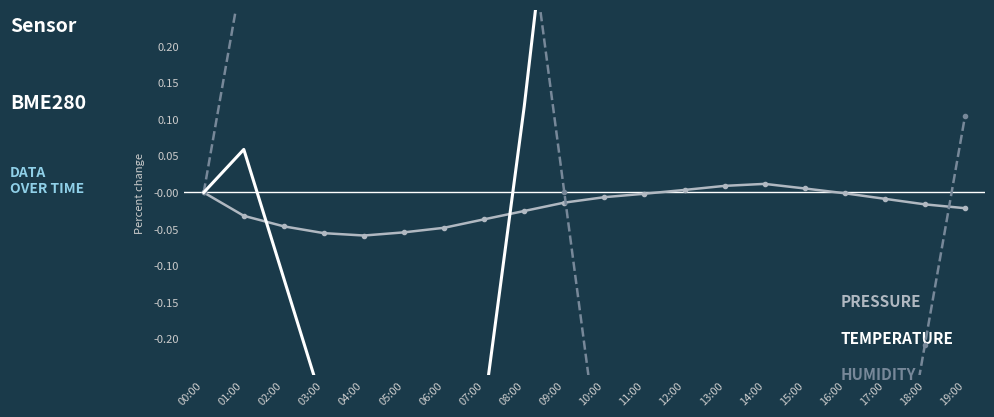

Is it true that pressure equals 0.0 at 12:00?

False